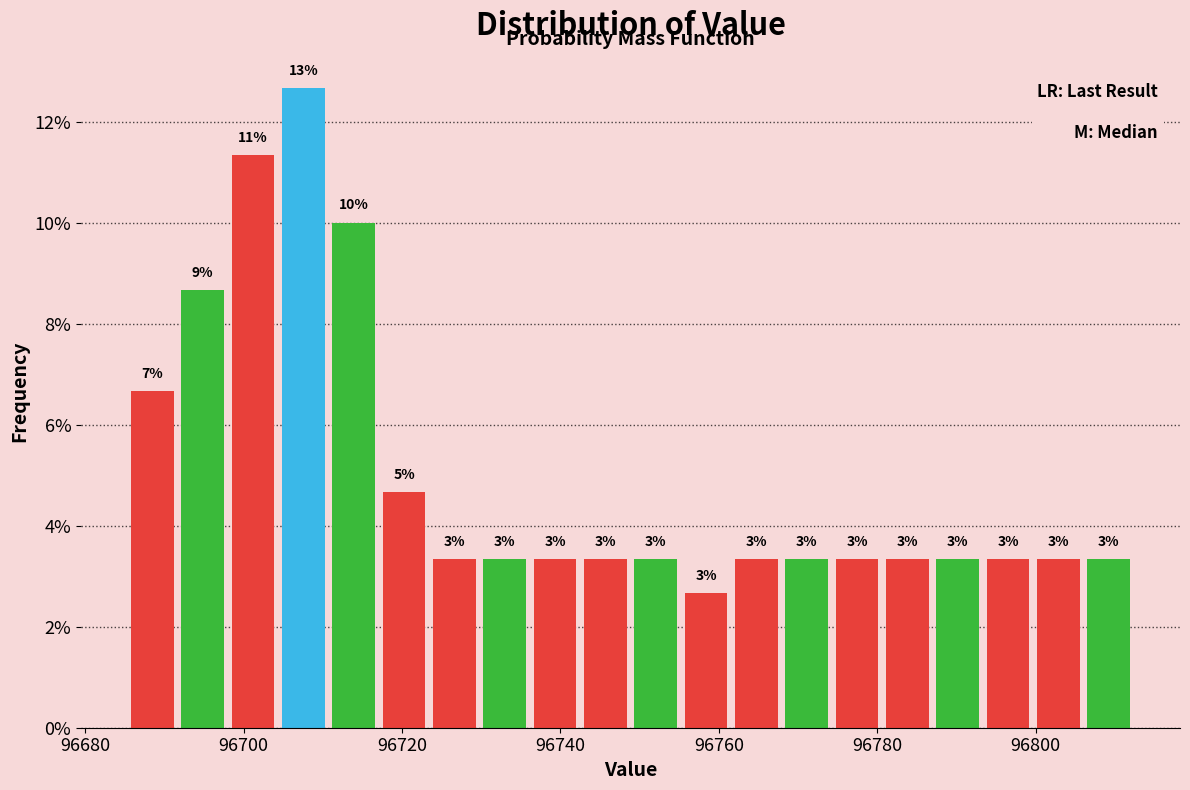

Around what value on the x-axis is the tallest bar? Give the approximate position of its centre, as read against the axis.

96708